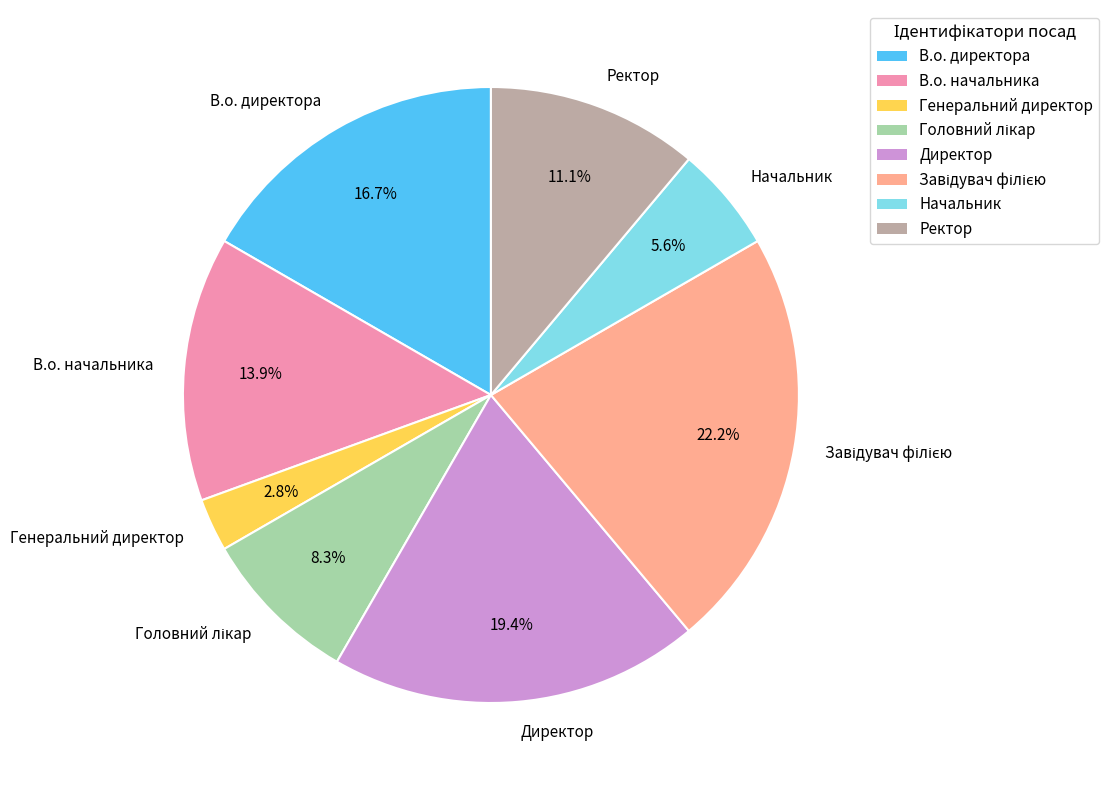

Is there any slice that represents more than half of the pie?

No